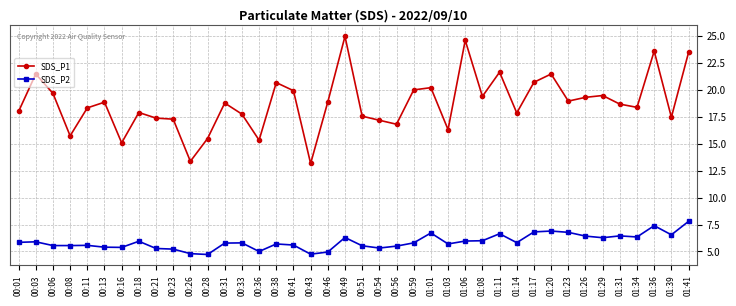

True or false: SDS_P1 and SDS_P2 intersect in this chart.

False